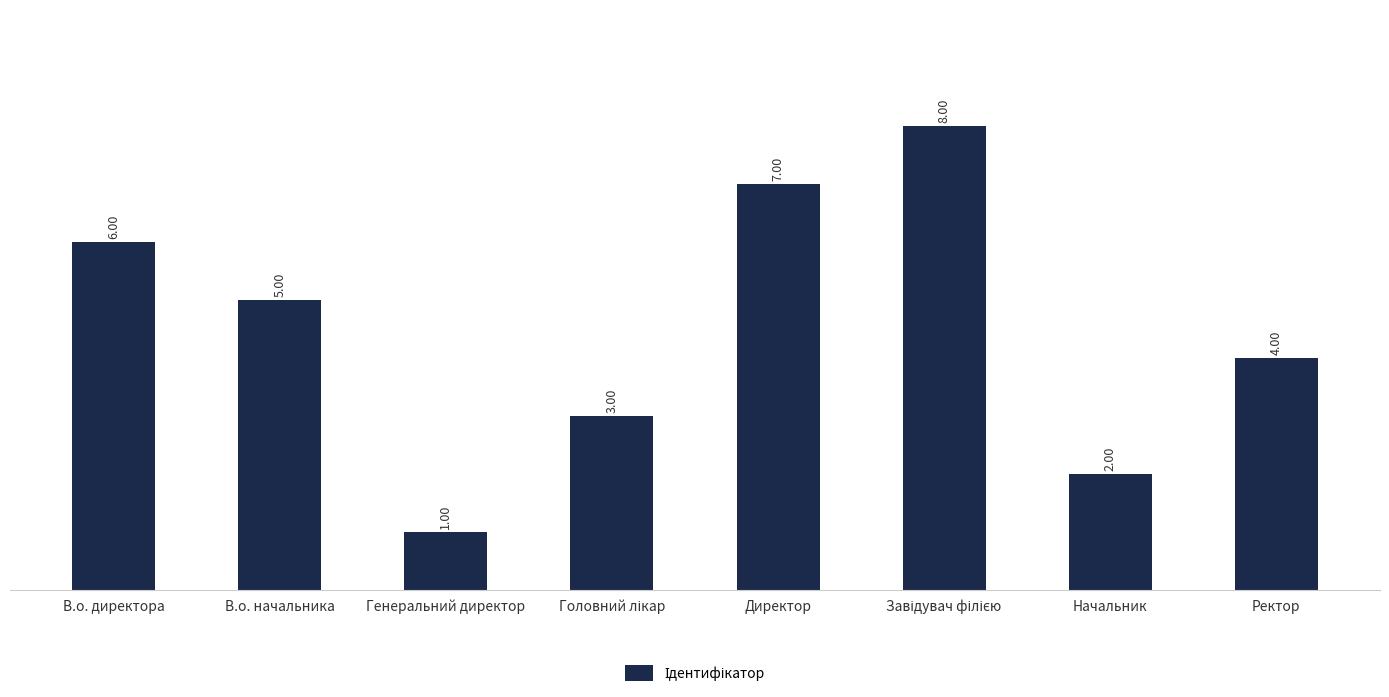

What is the label of the 5th bar from the left?

Директор